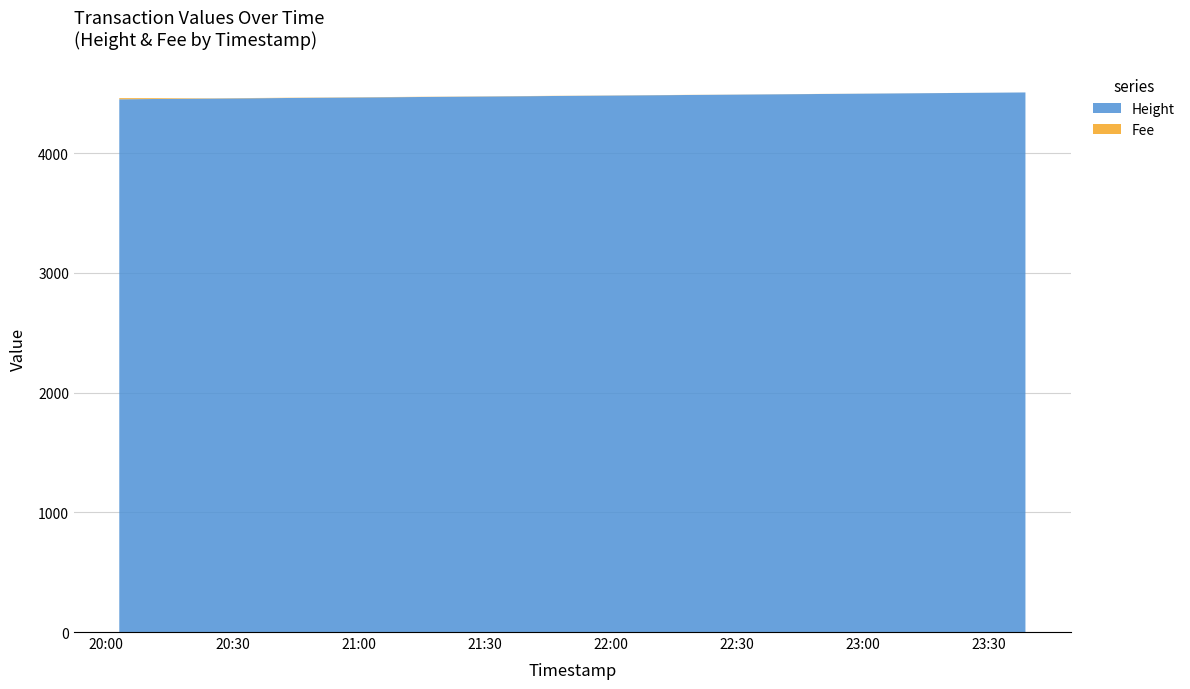

Reading left to right, extract all data points from this chart.

Height: 2019-01-22 23:38:38=4508.0	2019-01-22 20:25:40=4457.0	2019-01-22 20:03:05=4451.0
Fee: 2019-01-22 23:38:38=0.1	2019-01-22 20:25:40=2.3	2019-01-22 20:03:05=9.5